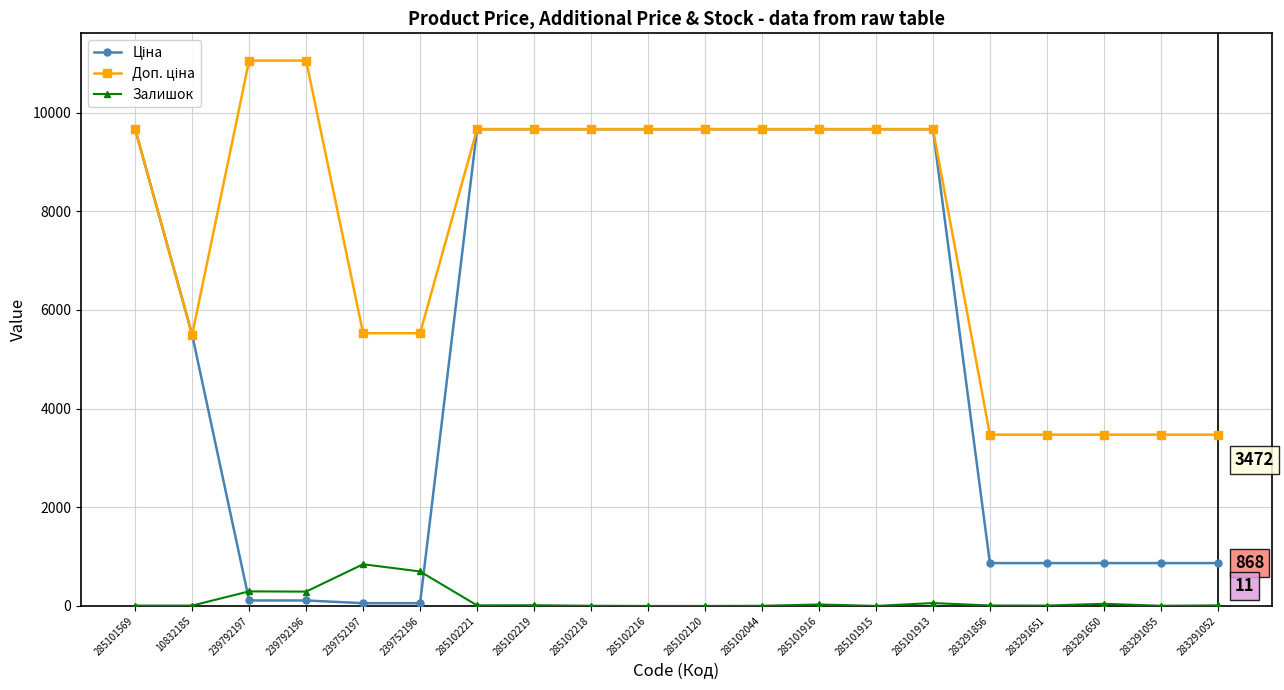

At how many categories does at least one series exceed 1513?

20